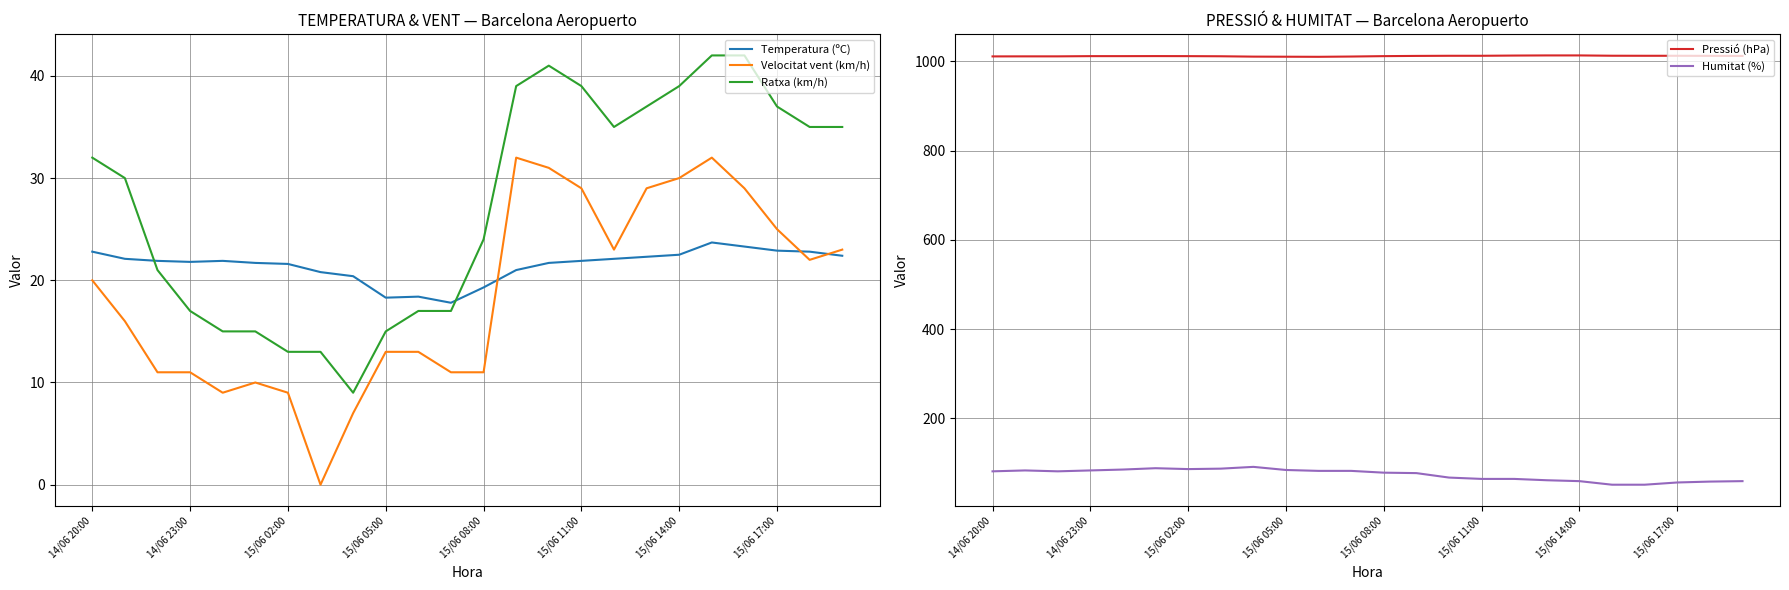

True or false: Velocitat vent (km/h) has more than 0 interior local peaks.

True